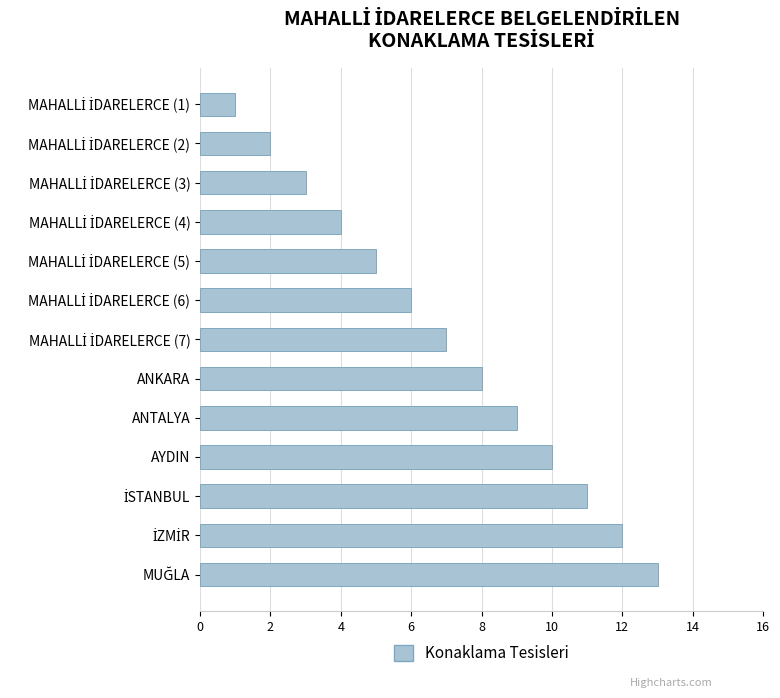

Between ANTALYA and ANKARA, which is larger?

ANTALYA